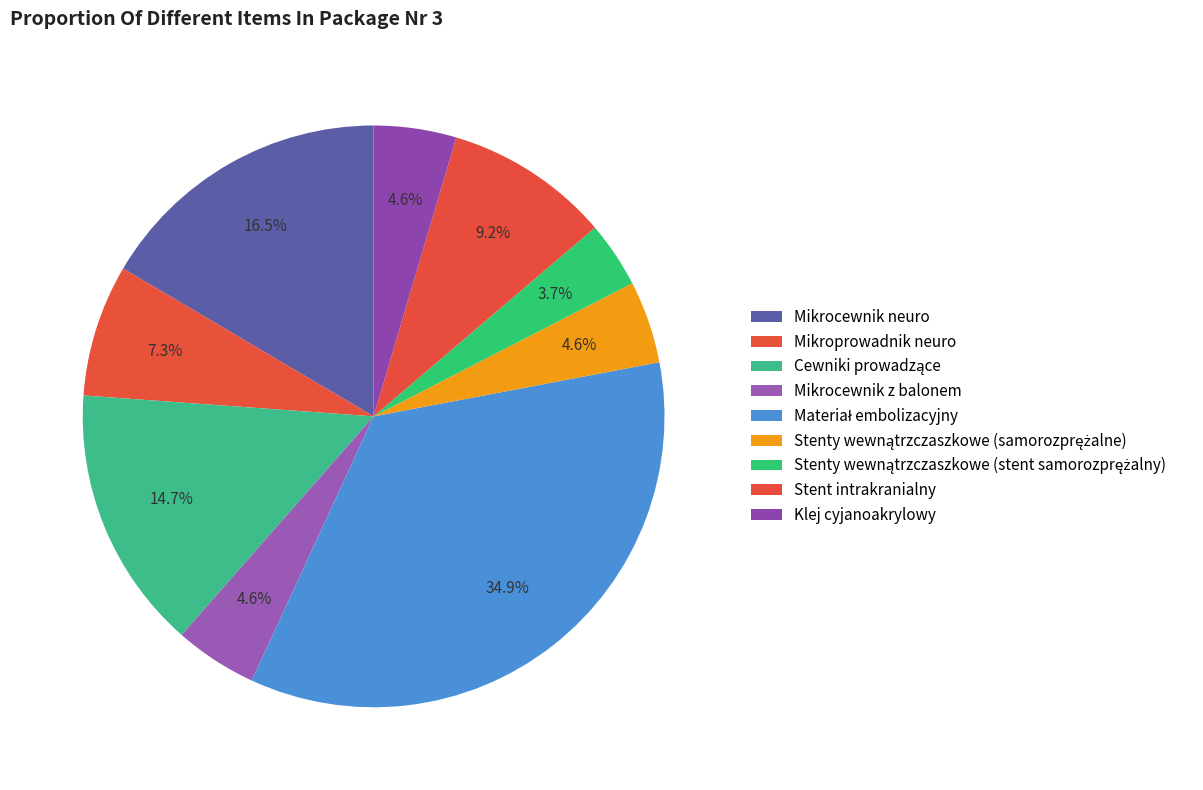

How many segments does this pie chart have?

9